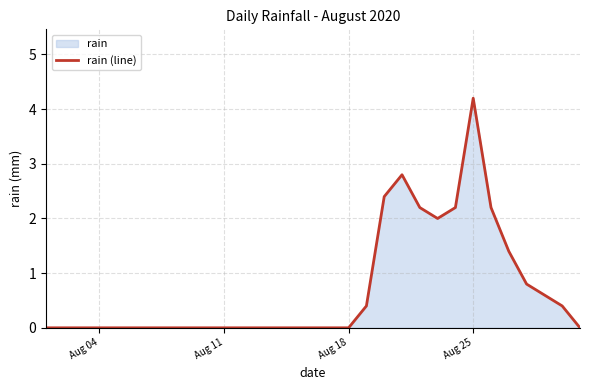

What is the sum of all values?

21.6